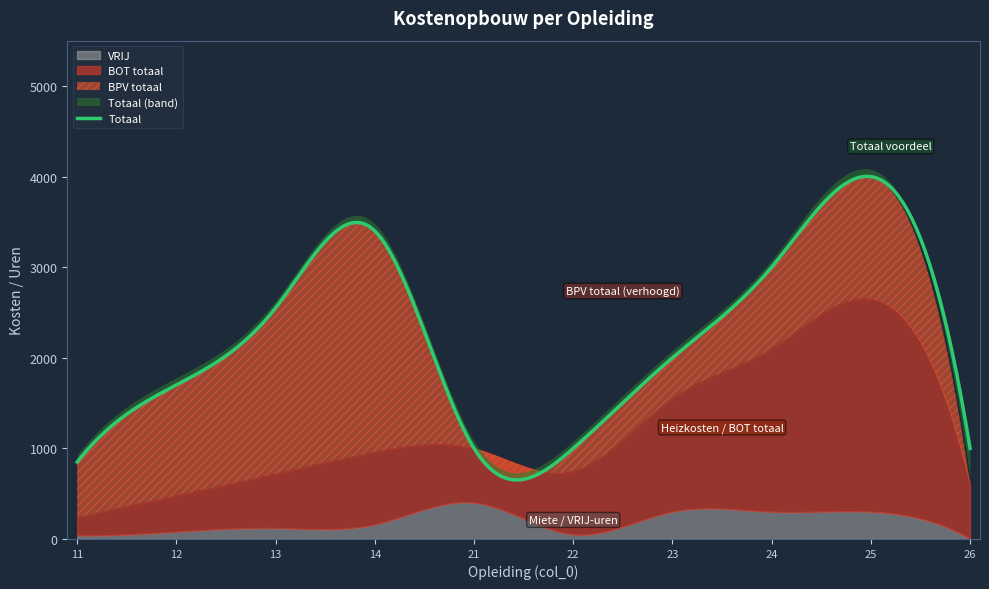

True or false: VRIJ has a value of 40 at 11.

True